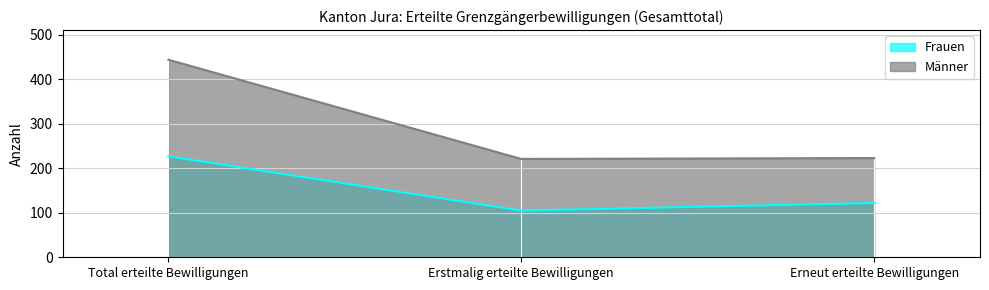

True or false: Frauen has a value of 166 at Erstmalig erteilte Bewilligungen.

False